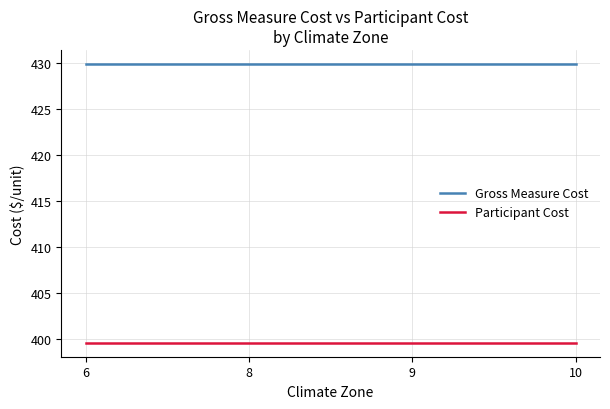

True or false: Participant Cost has more than 2 points higher than both neighbors.

False